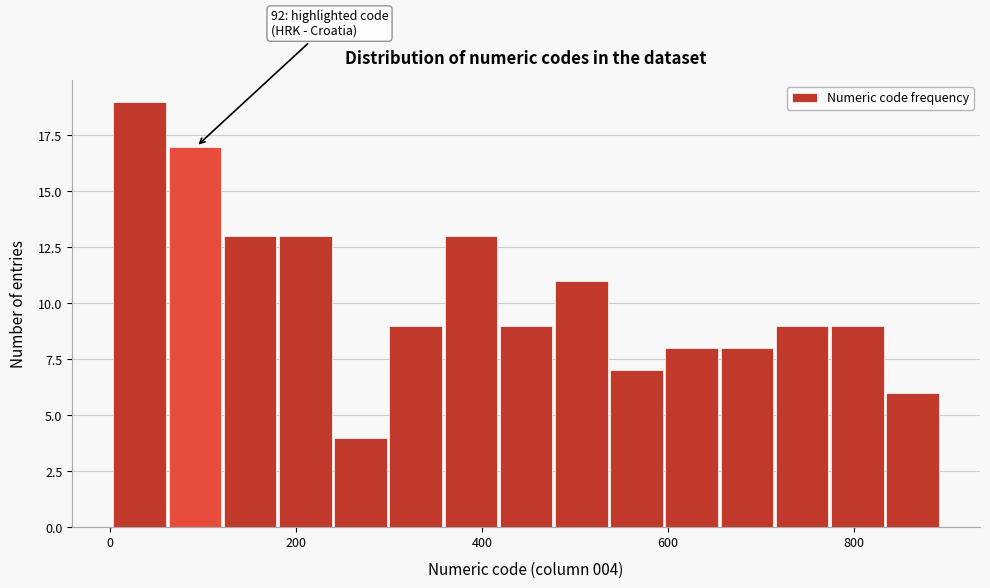

Around what value on the x-axis is the tallest bar? Give the approximate position of its centre, as read against the axis.

40